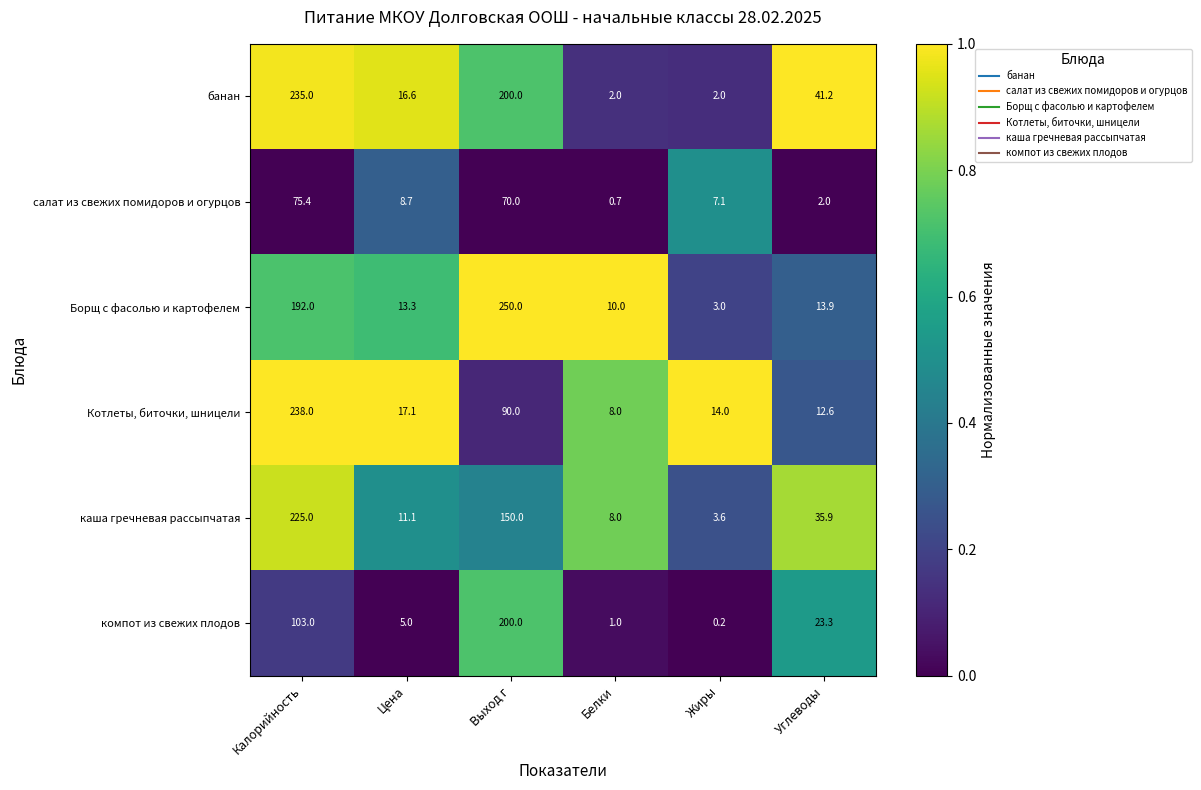

What is the sum of all Котлеты, биточки, шницели values?

379.7